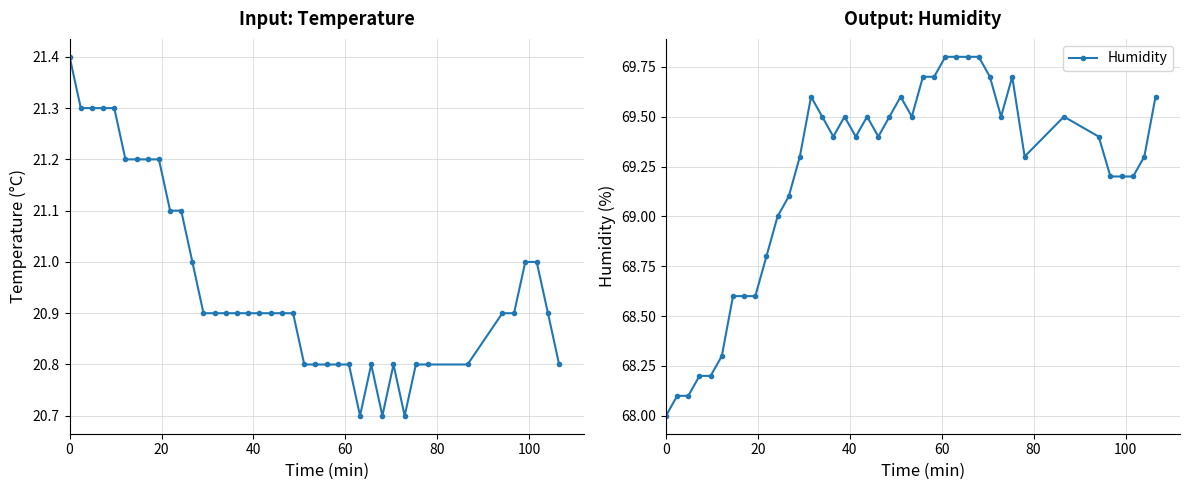

Reading left to right, transcribe all the data shown in this chart.

Temperature: 21.4	21.3	21.3	21.3	21.3	21.2	21.2	21.2	21.2	21.1	21.1	21.0	20.9	20.9	20.9	20.9	20.9	20.9	20.9	20.9	20.9	20.8	20.8	20.8	20.8	20.8	20.7	20.8	20.7	20.8	20.7	20.8	20.8	20.8	20.9	20.9	21.0	21.0	20.9	20.8
Humidity: 68.0	68.1	68.1	68.2	68.2	68.3	68.6	68.6	68.6	68.8	69.0	69.1	69.3	69.6	69.5	69.4	69.5	69.4	69.5	69.4	69.5	69.6	69.5	69.7	69.7	69.8	69.8	69.8	69.8	69.7	69.5	69.7	69.3	69.5	69.4	69.2	69.2	69.2	69.3	69.6